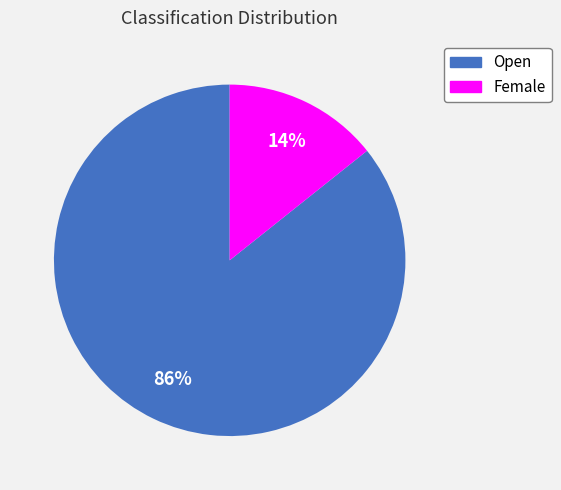

To the nearest percent, what percentage of the pie is Female?

14%